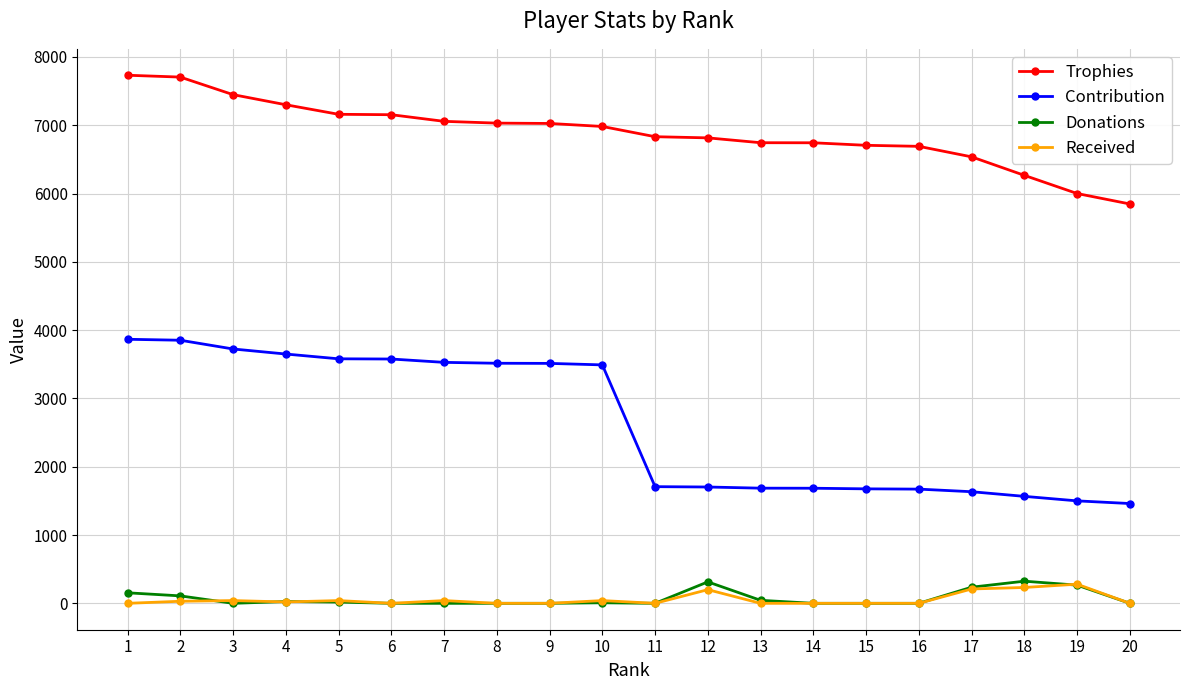

What is the total value across all series at 2?

11696